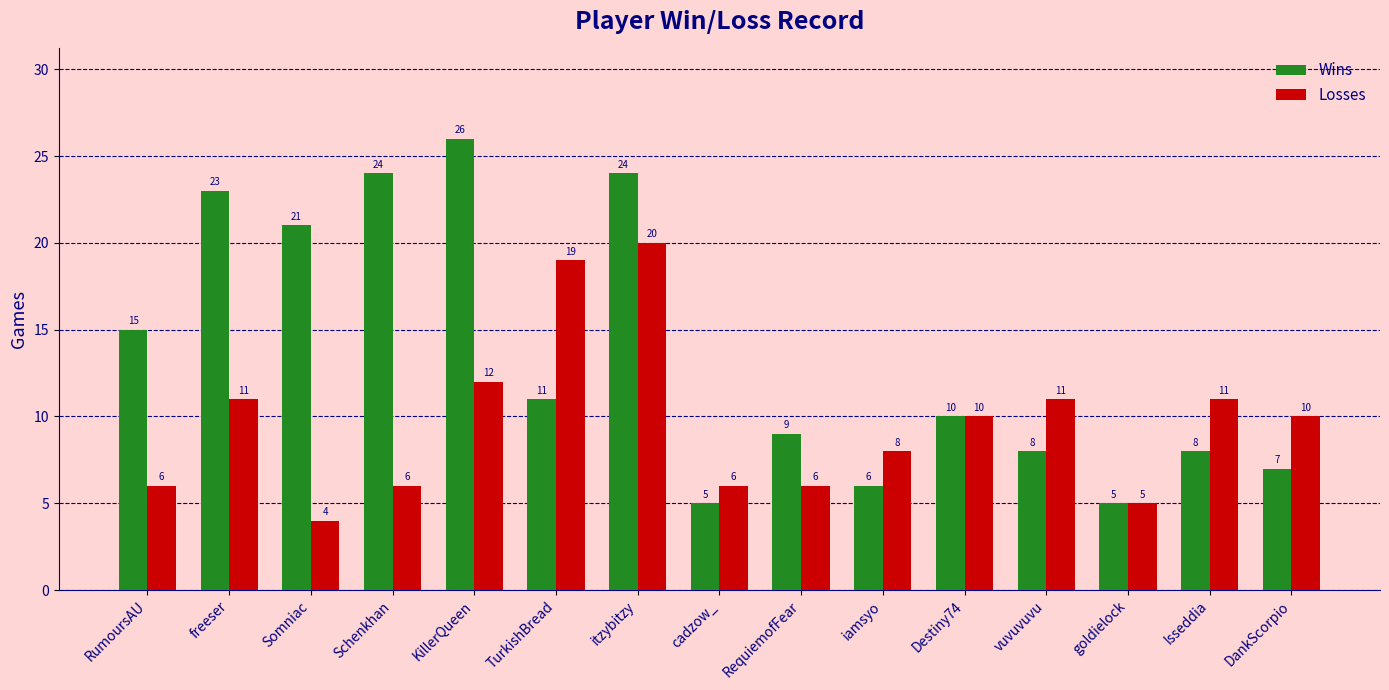

What is the lowest value of the Wins series?

5